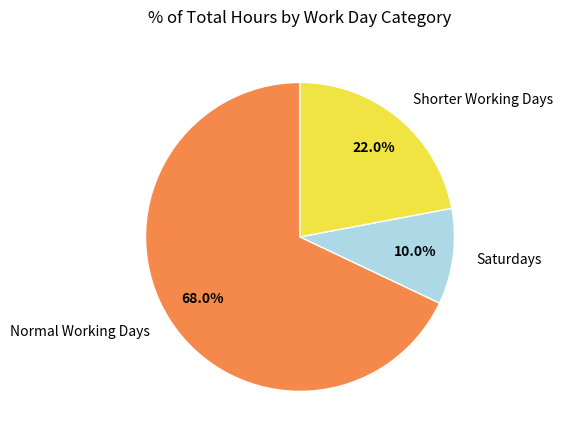

Rank the categories by value from lowest to highest.

Saturdays, Shorter Working Days, Normal Working Days